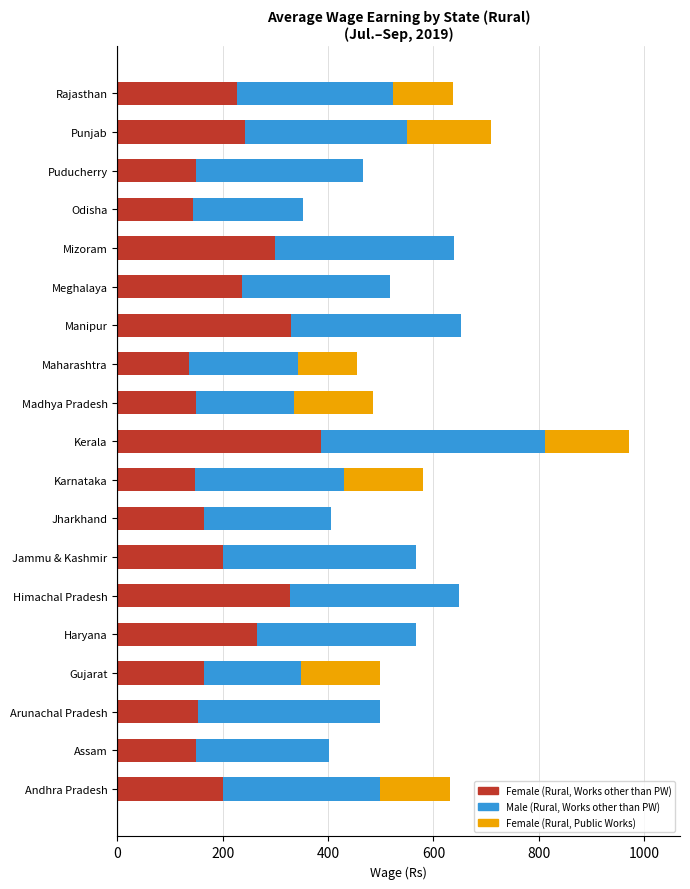

What value does the Female (Rural, Works other than PW) series have at Punjab?

242